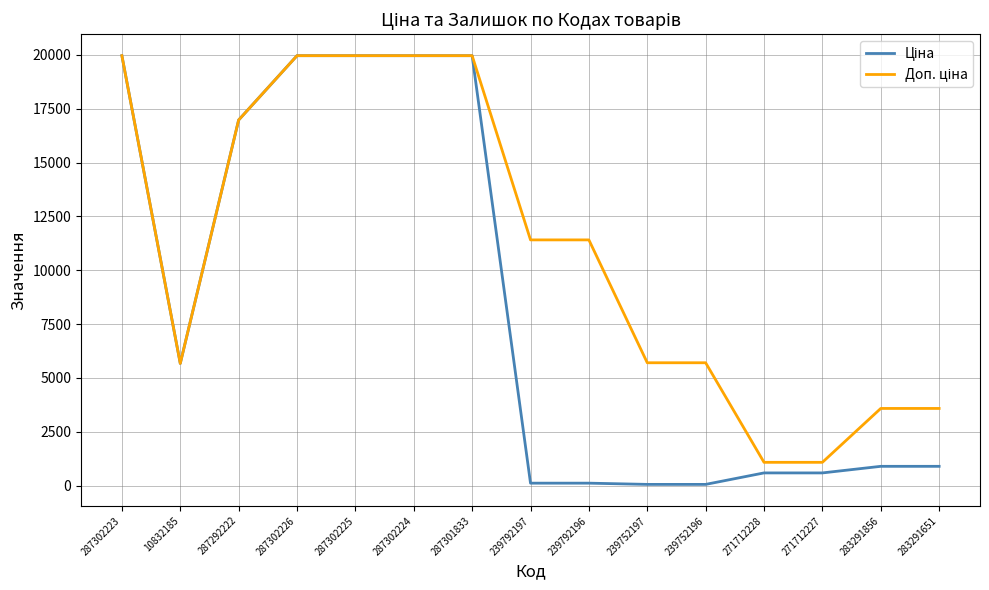

What is the difference between the highest and lowest values at 283291856?

2687.7